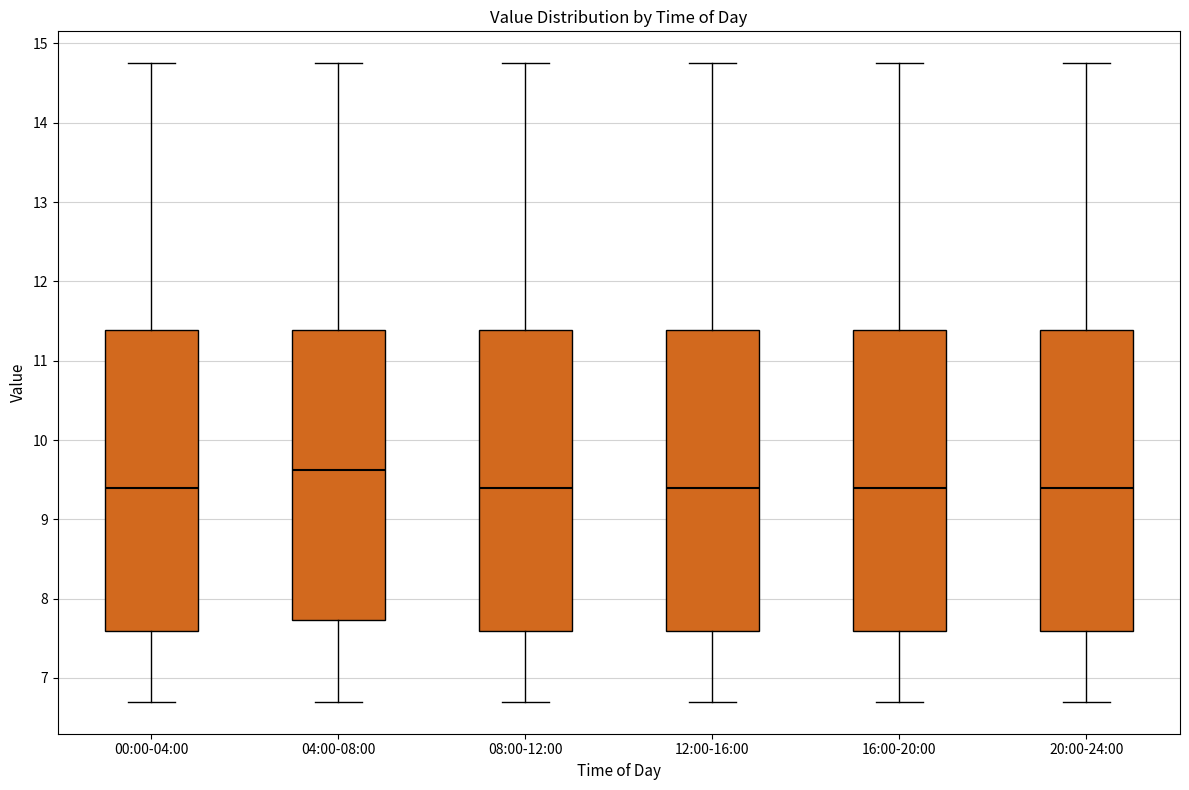

Which box's median line is the highest?

04:00-08:00